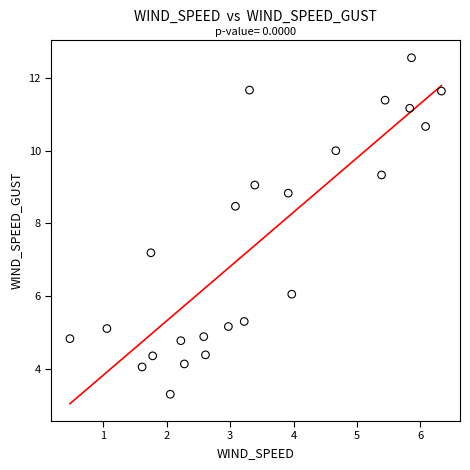

What Y value in the scatter plot is closest to 7?

7.2